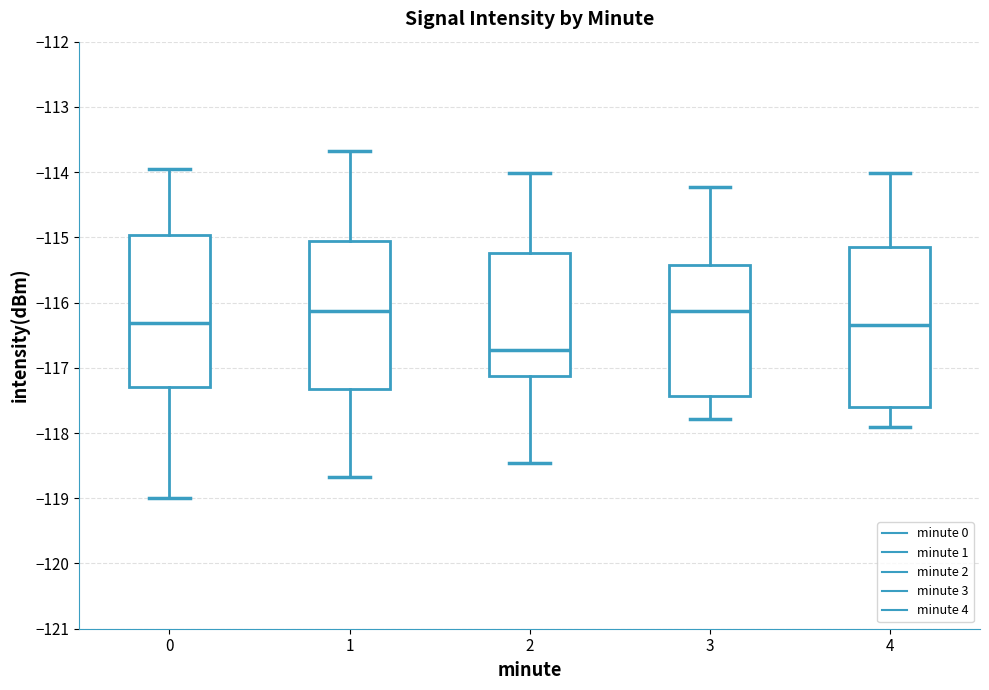

Reading left to right, read every box against the y-axis: the position of its median line, the range the box covers, and the ends of its whiskers. The values are not printed on the chart, so give them approximately, as read against the axis.

0: median -116.3, box -117.3 to -115.0, whiskers -119.0 to -114.0
1: median -116.1, box -117.3 to -115.0, whiskers -118.7 to -113.7
2: median -116.7, box -117.1 to -115.2, whiskers -118.5 to -114.0
3: median -116.1, box -117.4 to -115.4, whiskers -117.8 to -114.2
4: median -116.3, box -117.6 to -115.2, whiskers -117.9 to -114.0